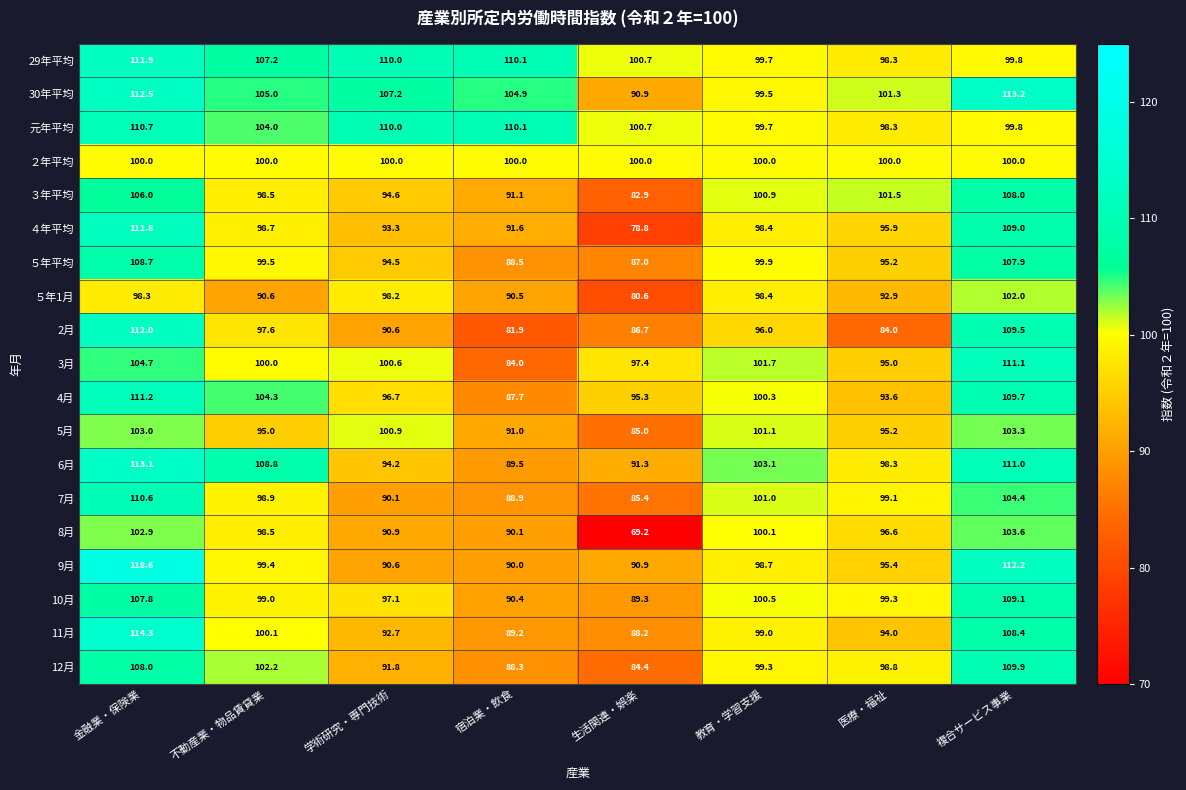

Which label corresponds to the smallest value in the chart?

生活関連・娯楽